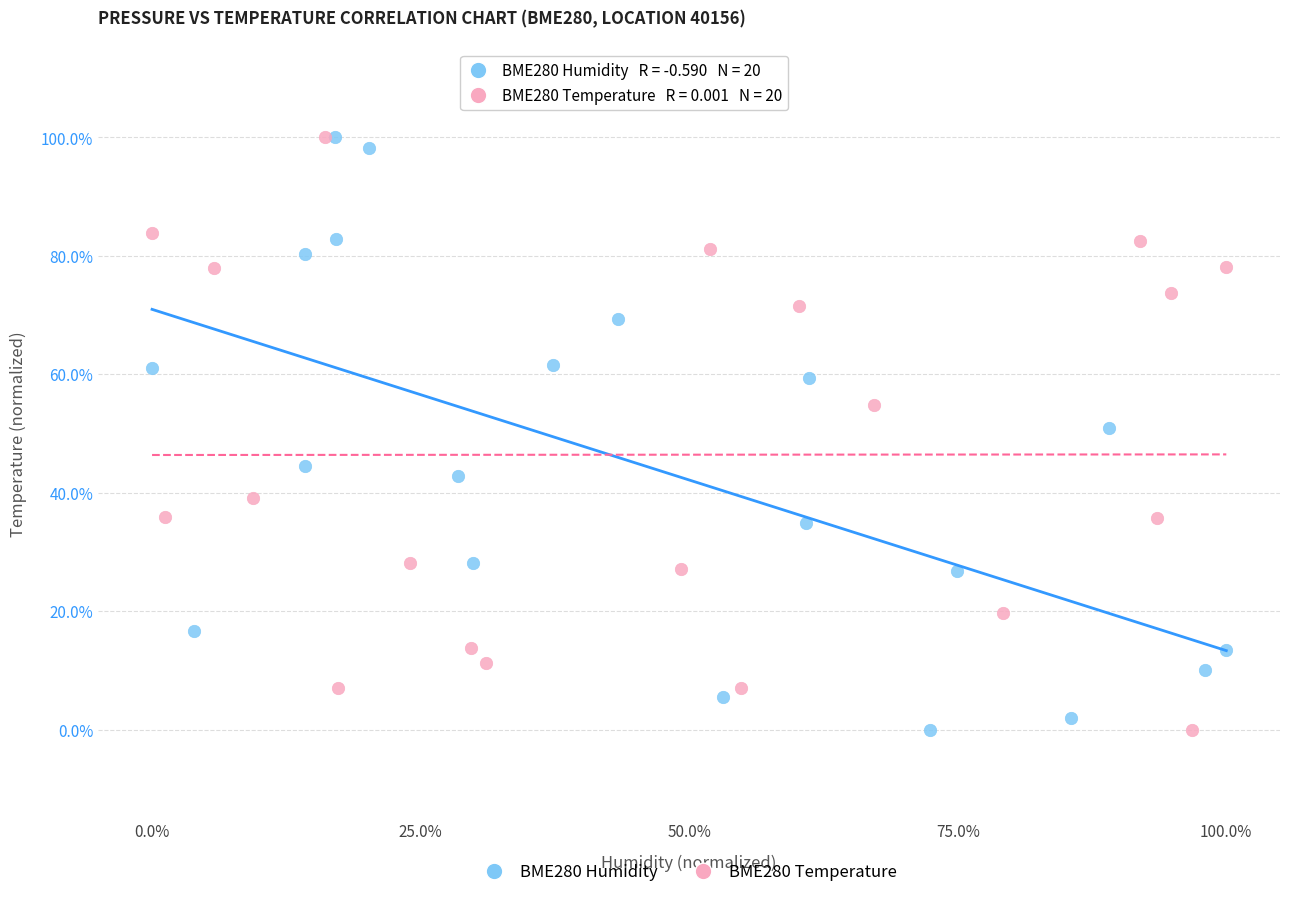

What are all the series names shown in the legend?

BME280 Humidity, BME280 Temperature